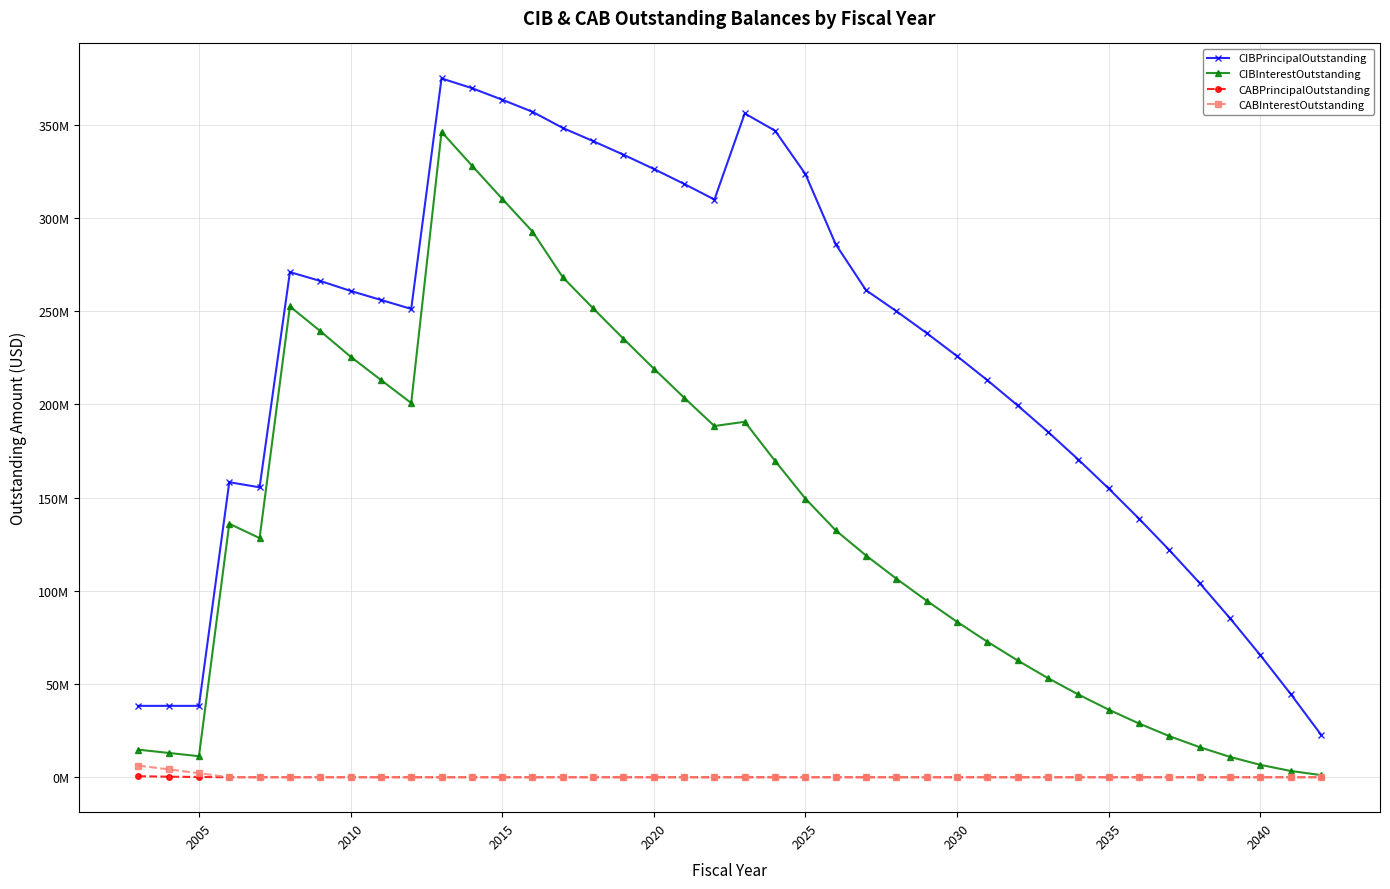

Is this an area chart (filled region under the line)?

No